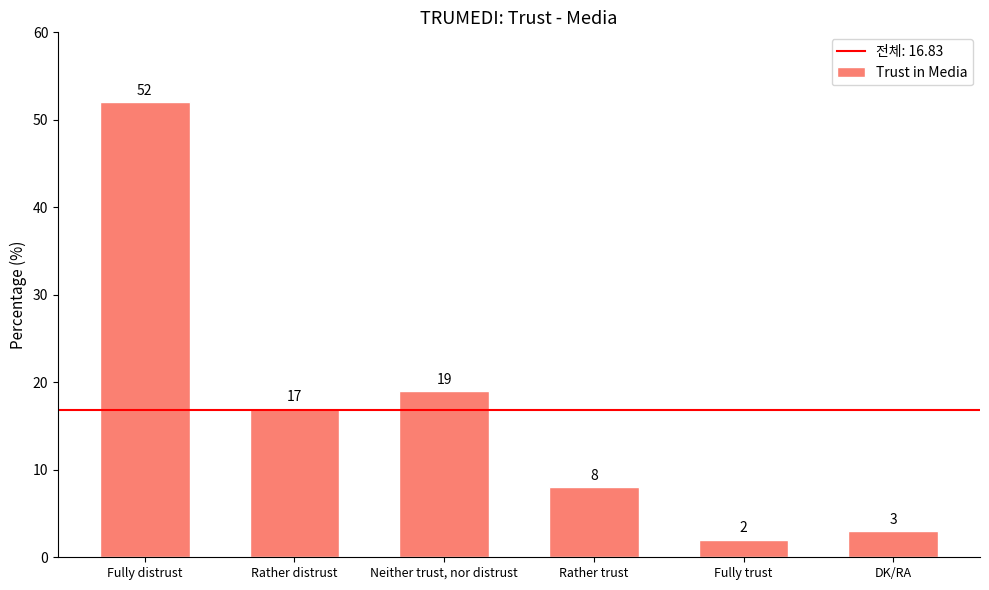

At which label is the value closest to 27?

Neither trust, nor distrust